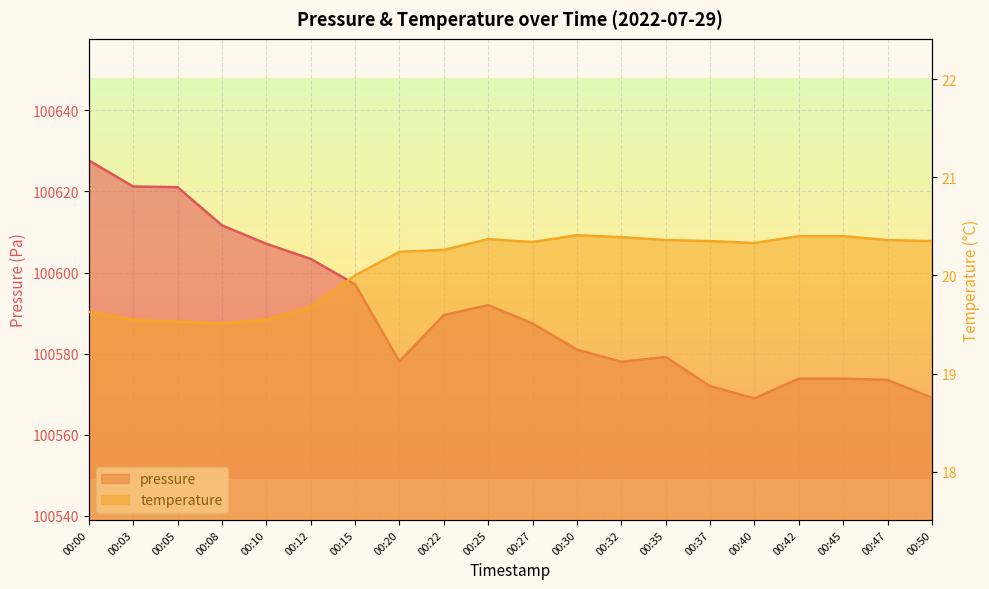

How many interior local valleys does the pressure series have?

3